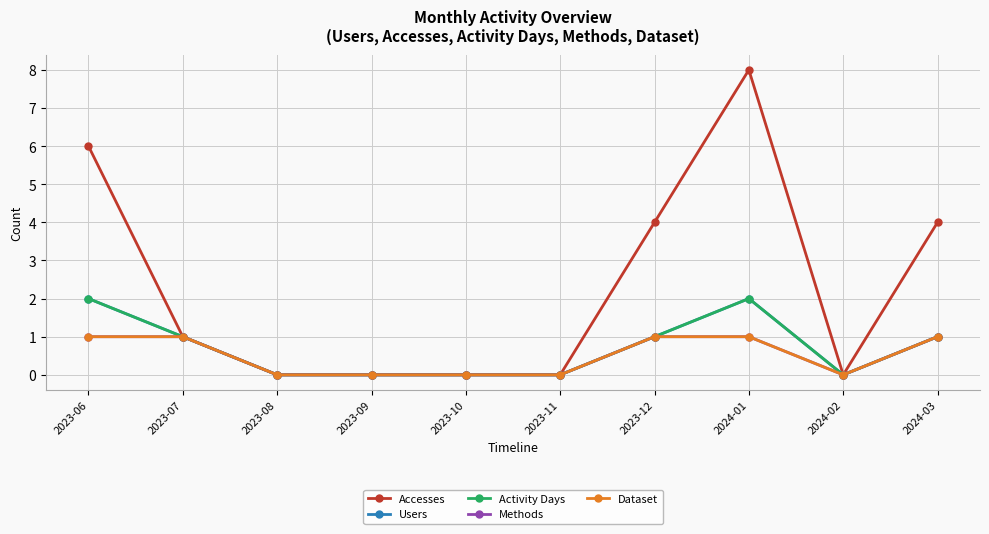

Does the chart have visible grid lines?

Yes